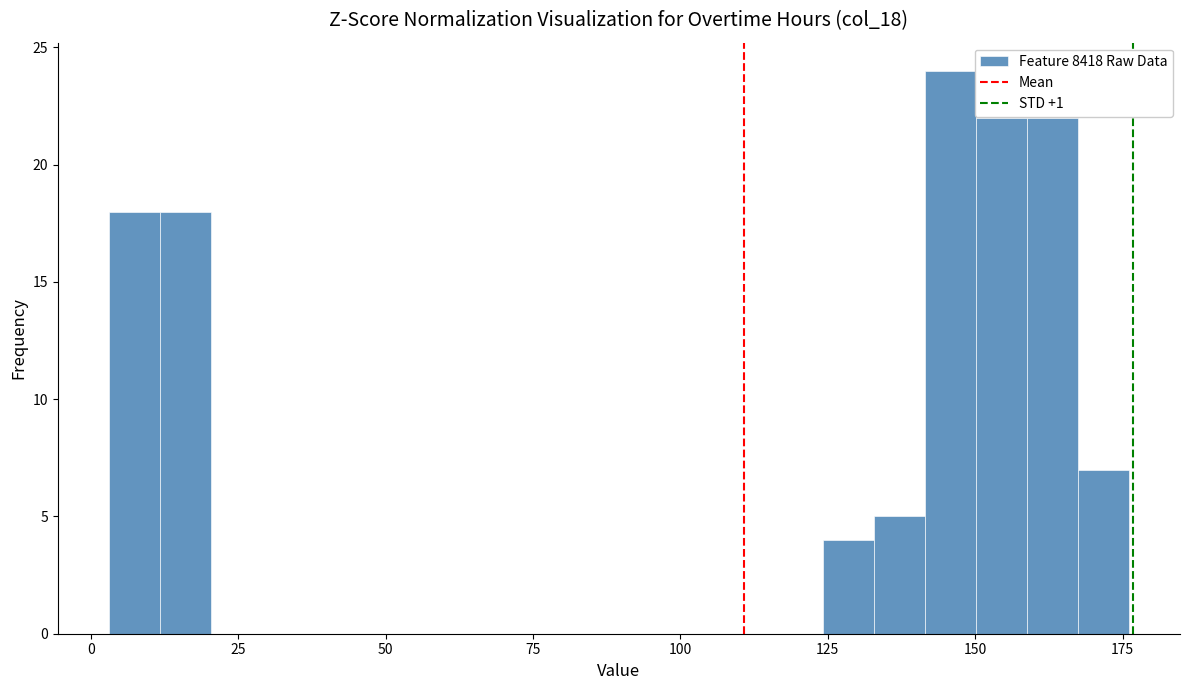

Read against the x-axis, roughly where is the centre of the tallest bar?

145